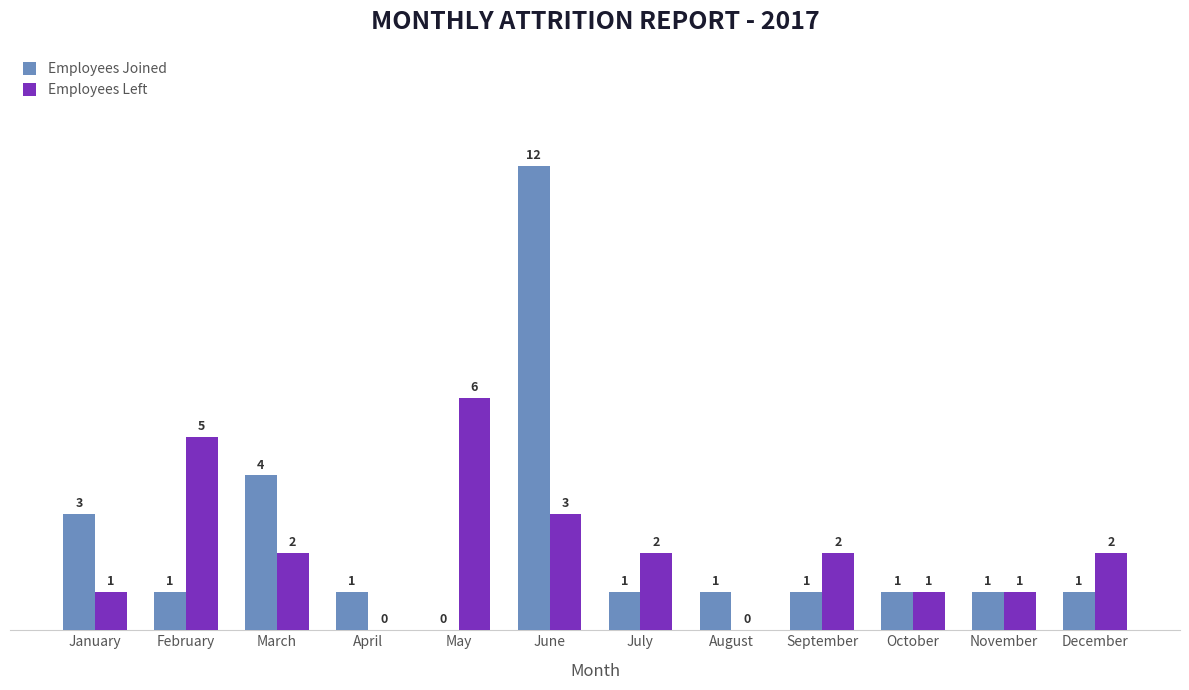

Are the bars horizontal?

No